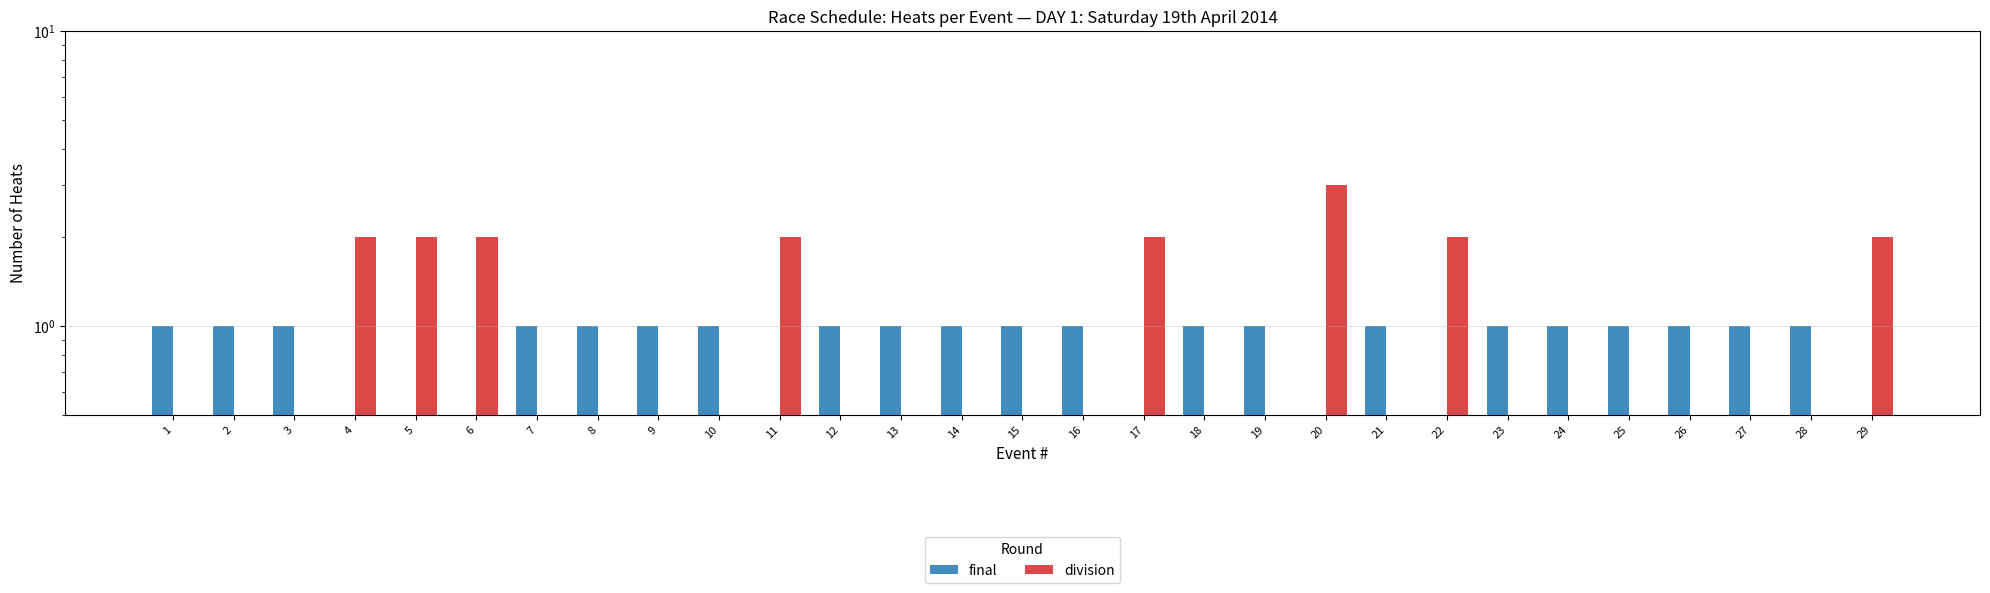

At which category does the chart reach its minimum across all series?

1